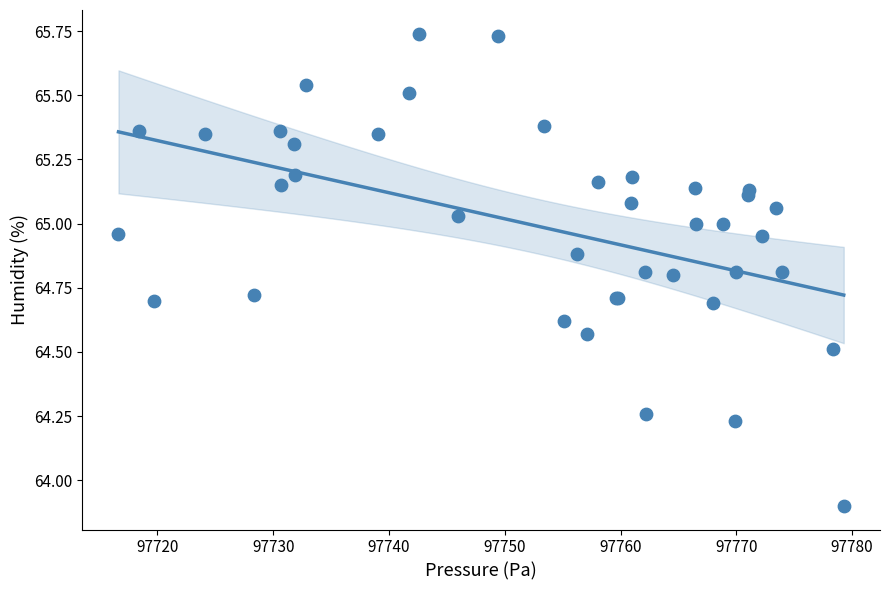

What Y value in the scatter plot is closest to 64?

63.9